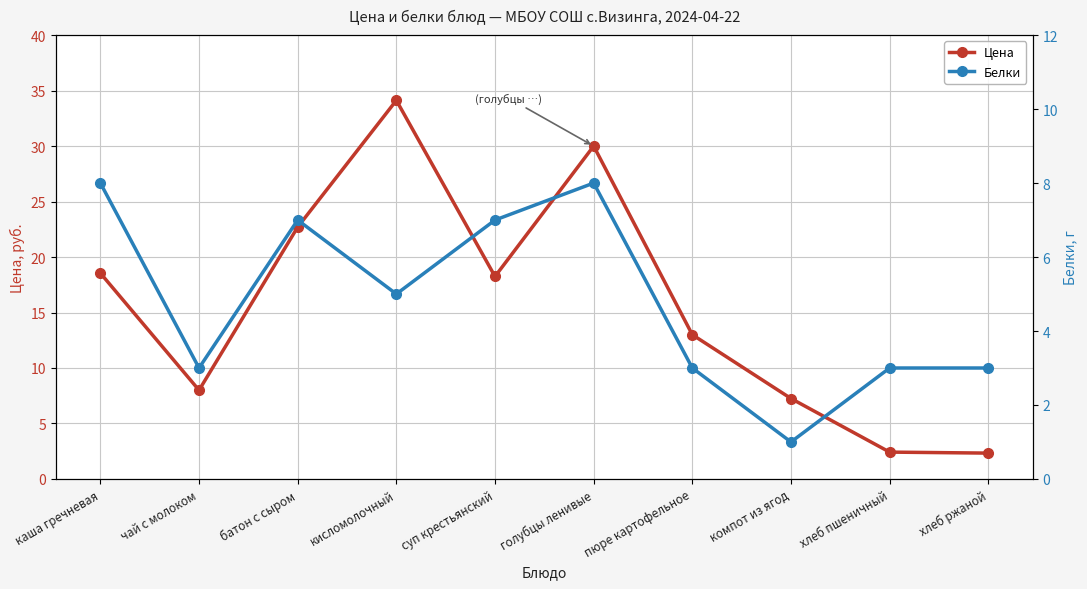

Between компот из ягод and каша гречневая, which is larger?

каша гречневая